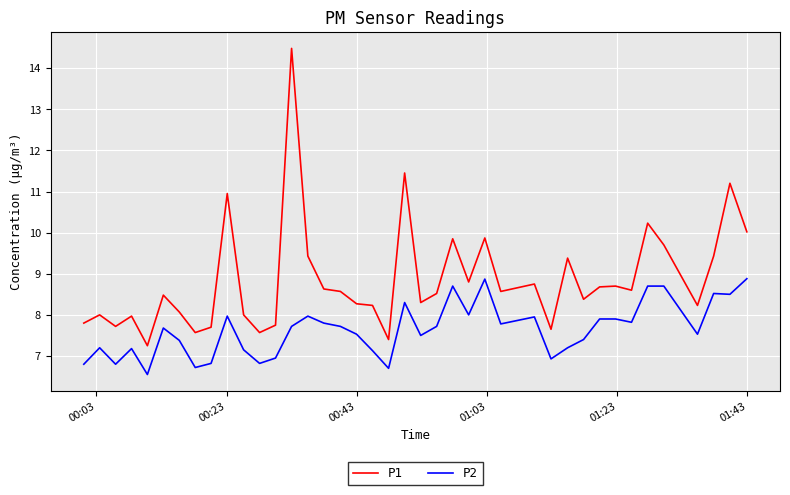

What is the greatest value displayed?

14.5